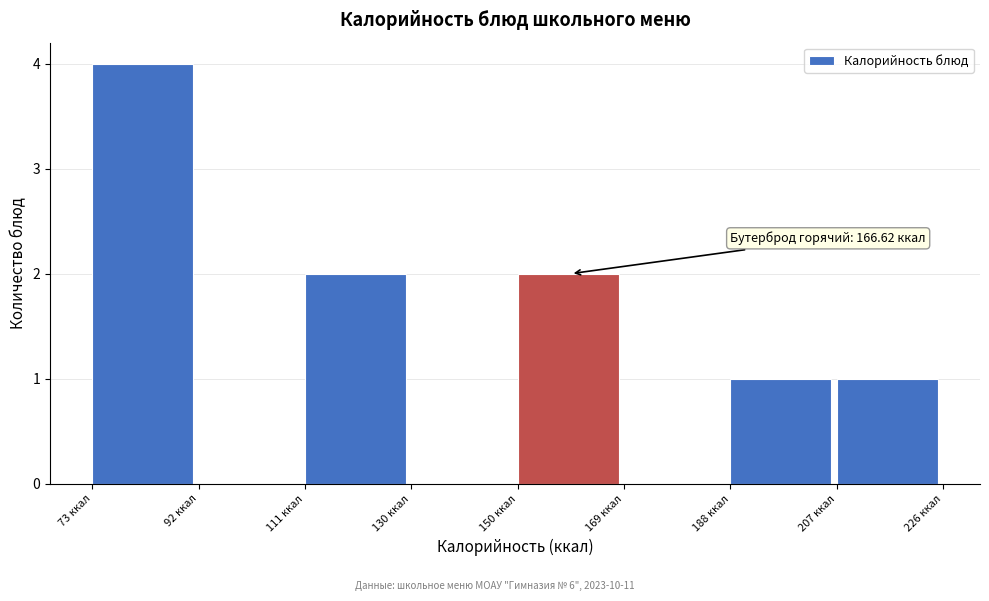

Over which range of the x-axis is the bar tallest?

72 to 92